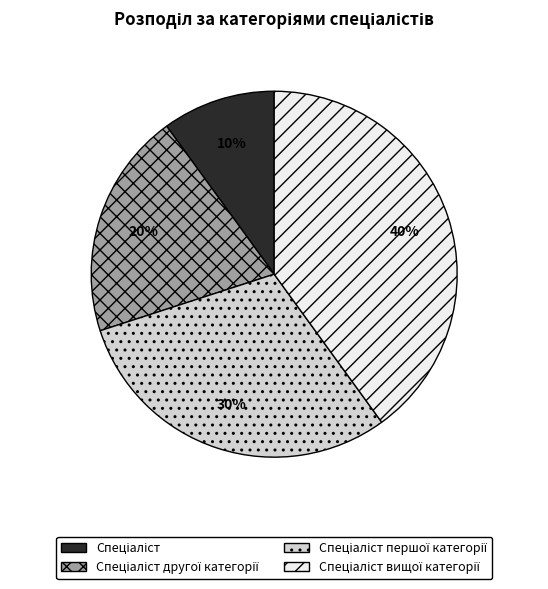

Does any single category account for the majority?

No